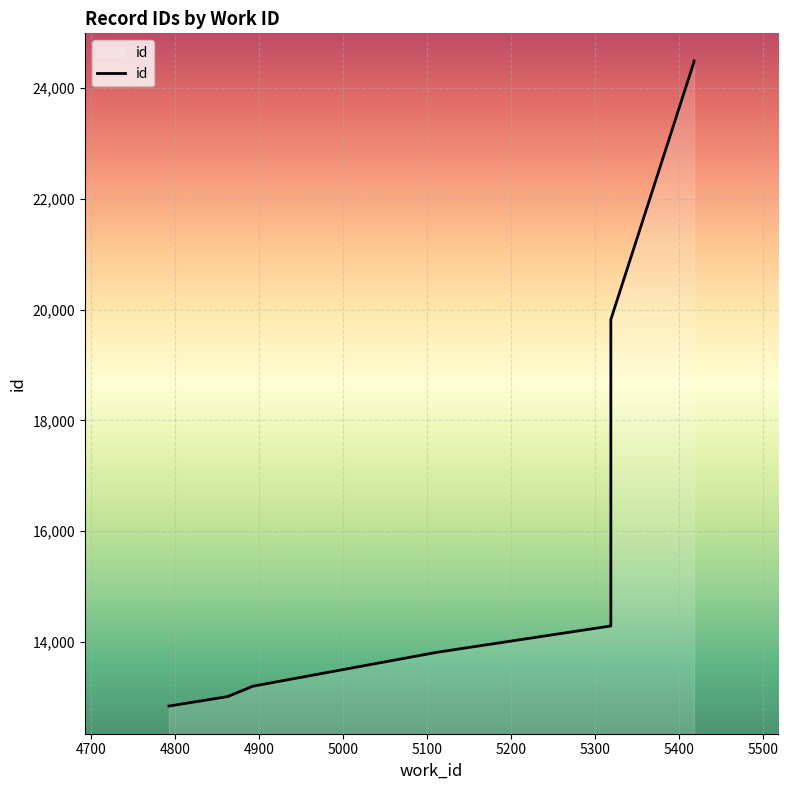

Is it true that the value at 4863 is 18390?

False